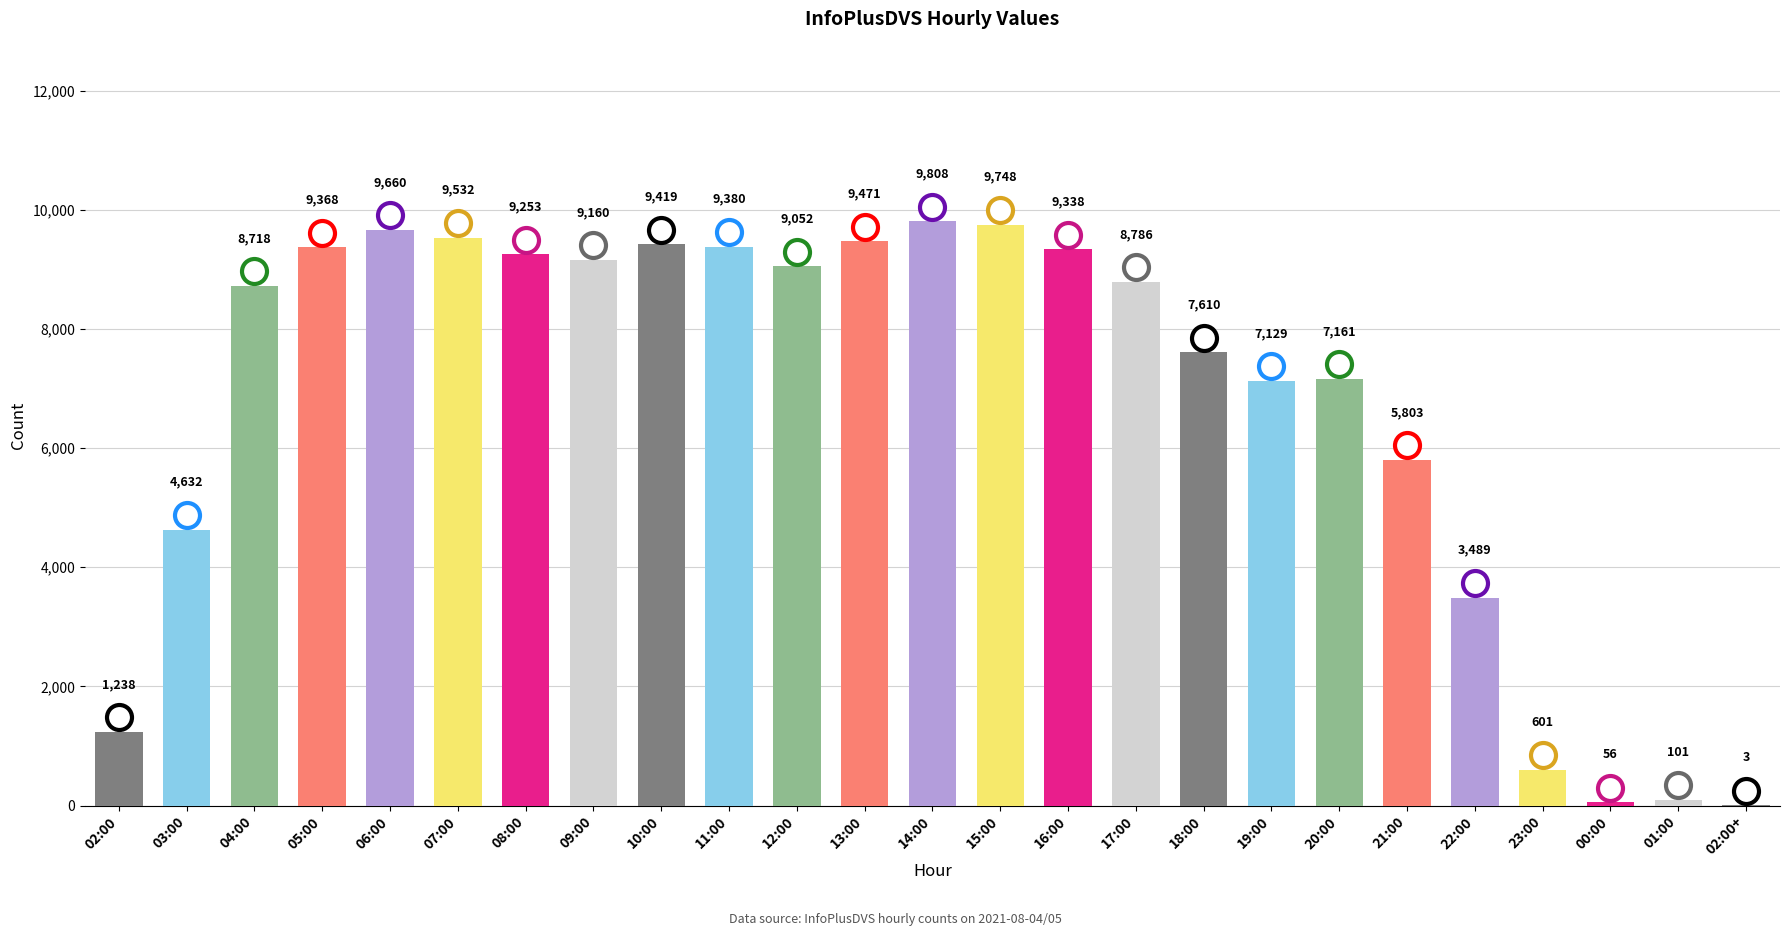

Approximately how many times larger is the value at 10:00 compared to 00:00?

168.2